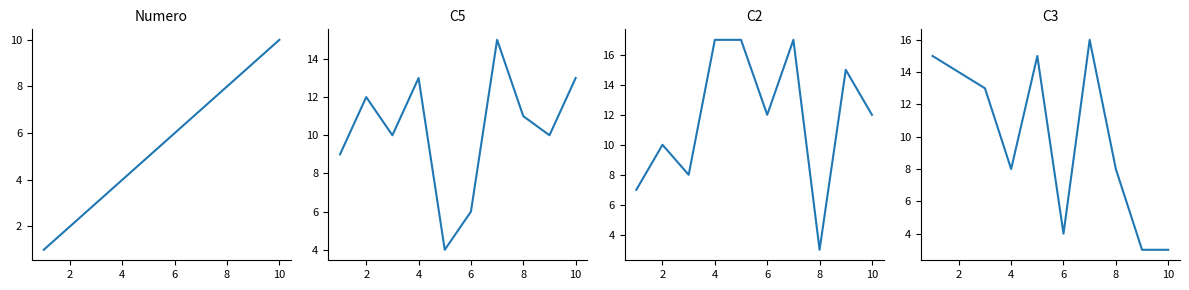

Which series changed the most between 8 and 8?

C3